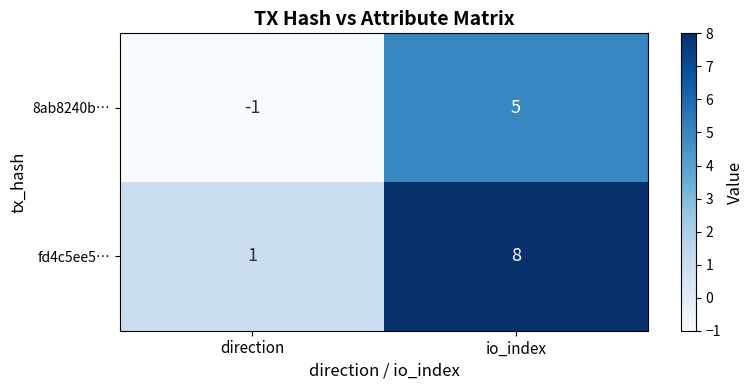

List the series in order of their peak value, highest first.

fd4c5ee5…, 8ab8240b…